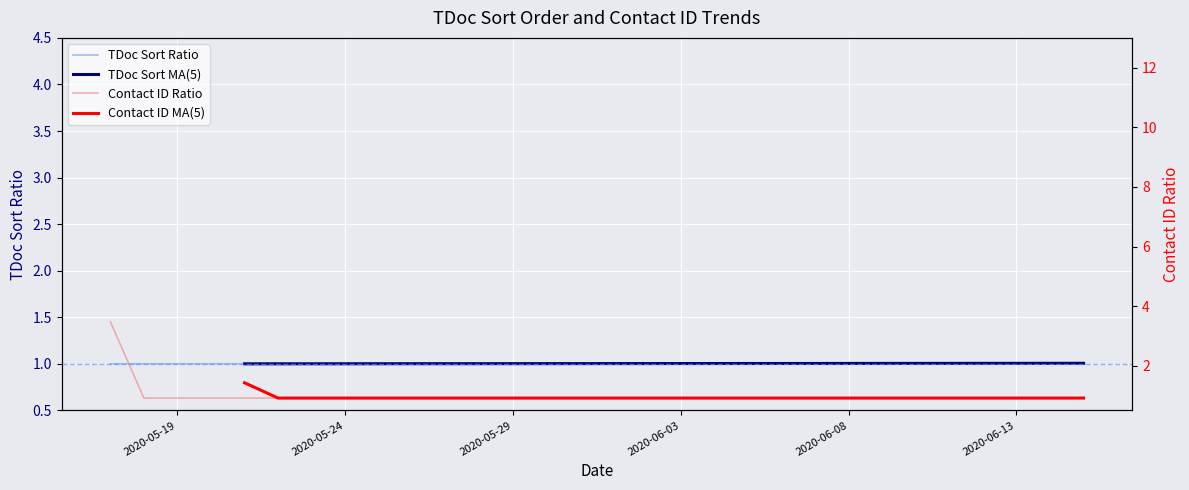

True or false: Contact ID Ratio has more than 1 points higher than both neighbors.

False